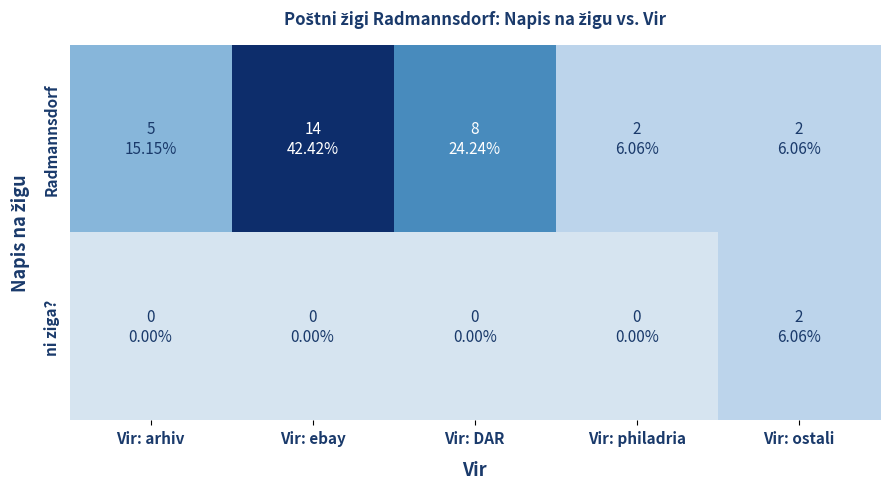

At which category is the sum across all series the highest?

Vir: ebay